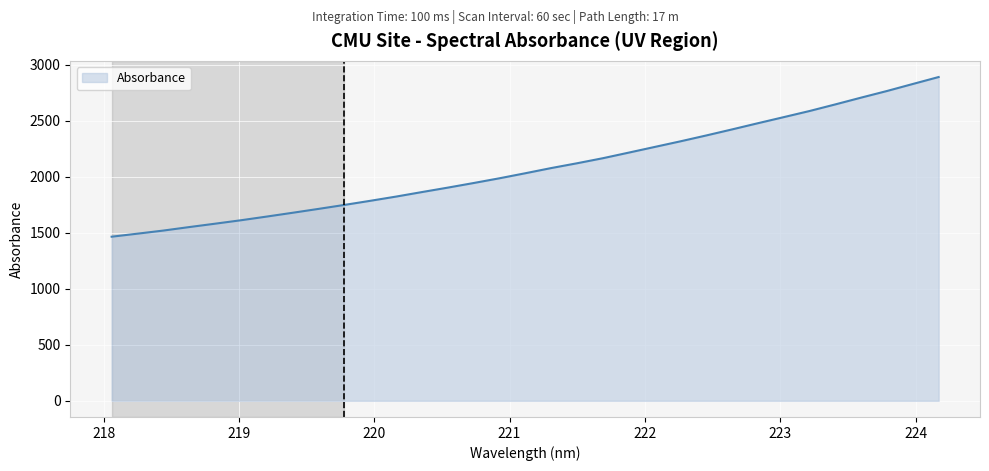

How many values are below 2030?

16